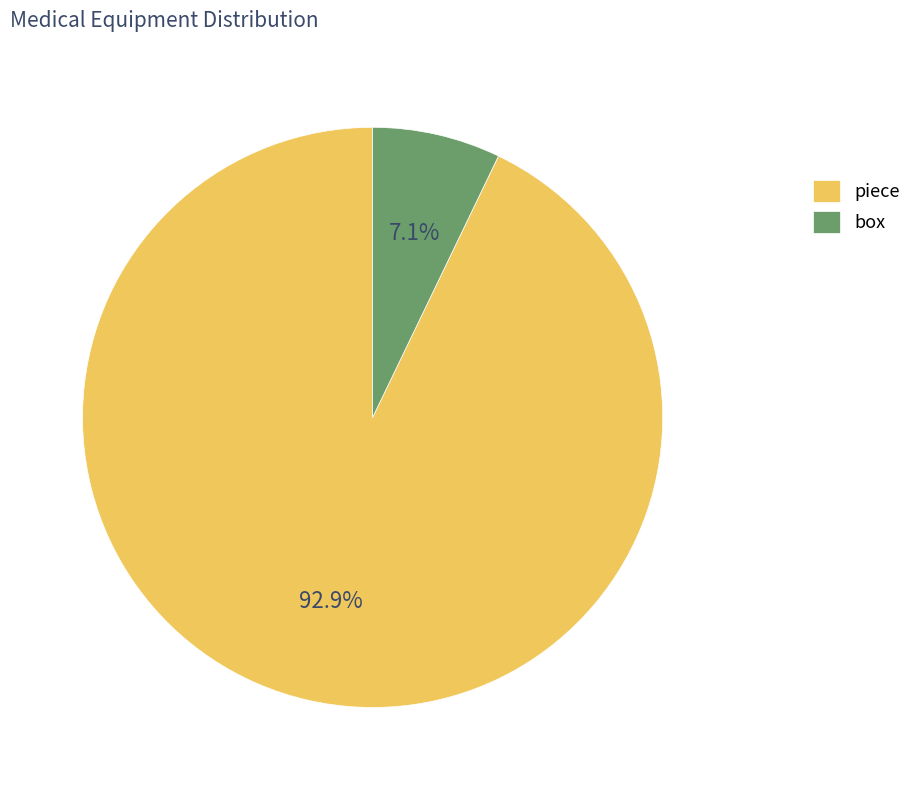

Which has a higher value, box or piece?

piece